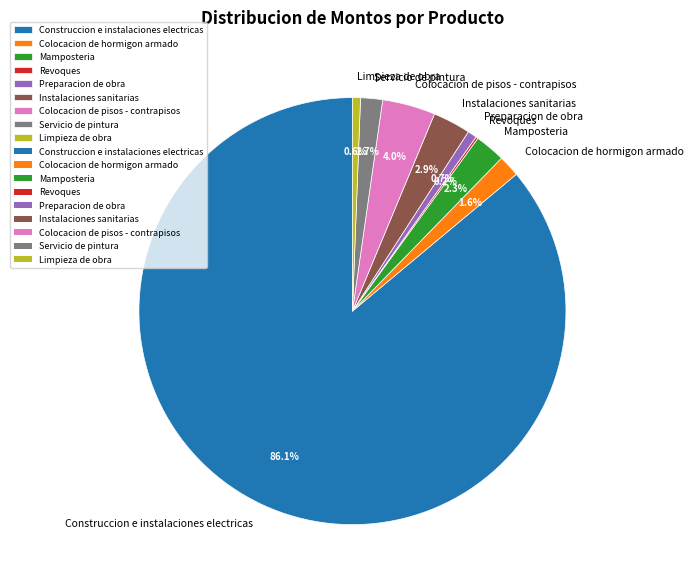

What percentage do Colocacion de hormigon armado and Mamposteria together represent?

3.9%